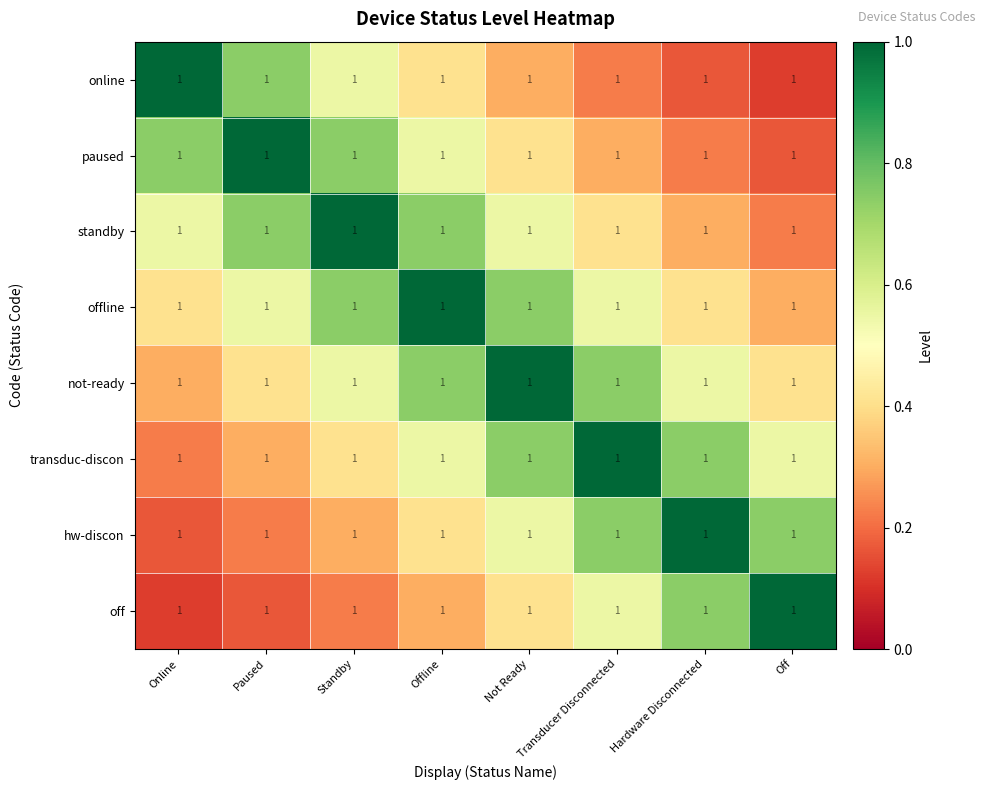

What is the difference between the maximum and minimum values in the off series?

0.9